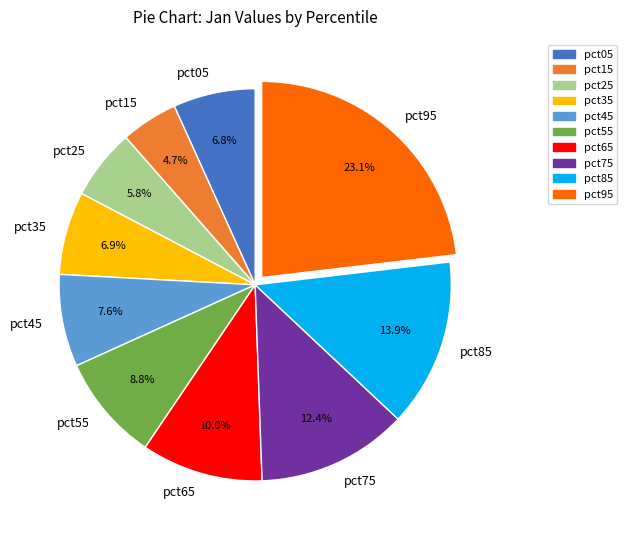

Count the number of slices in the pie.

10